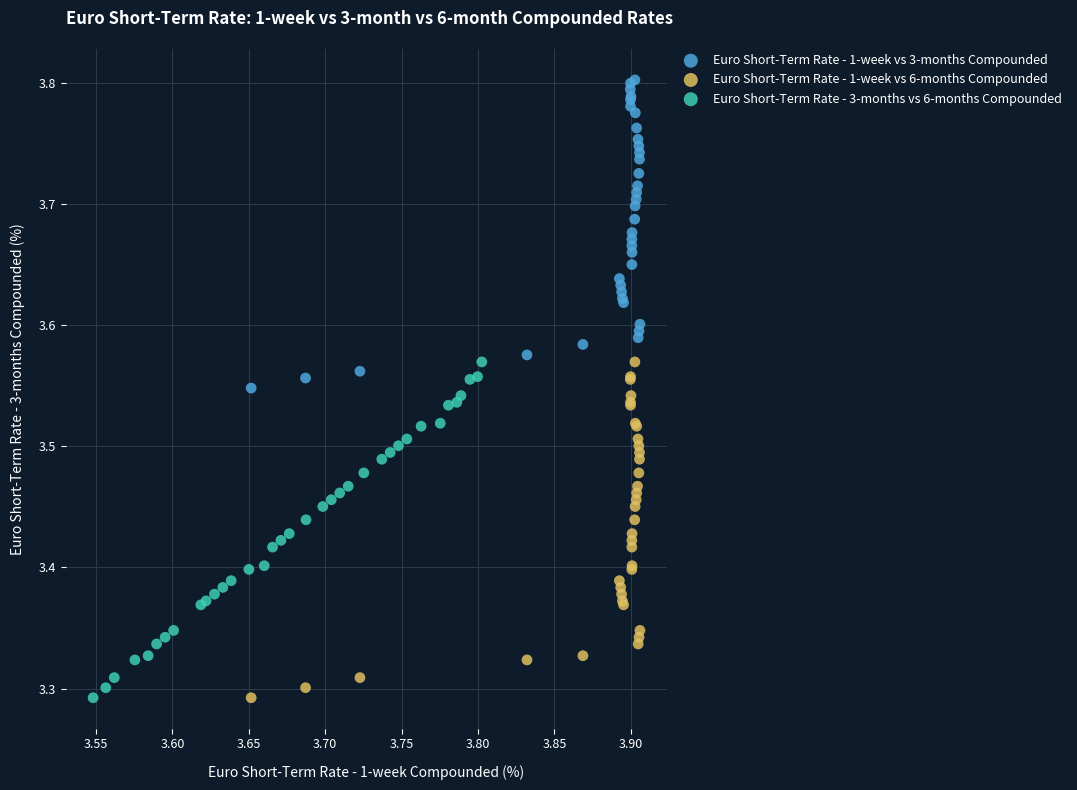

Which series reaches the maximum Y coordinate?

Euro Short-Term Rate - 1-week vs 3-months Compounded